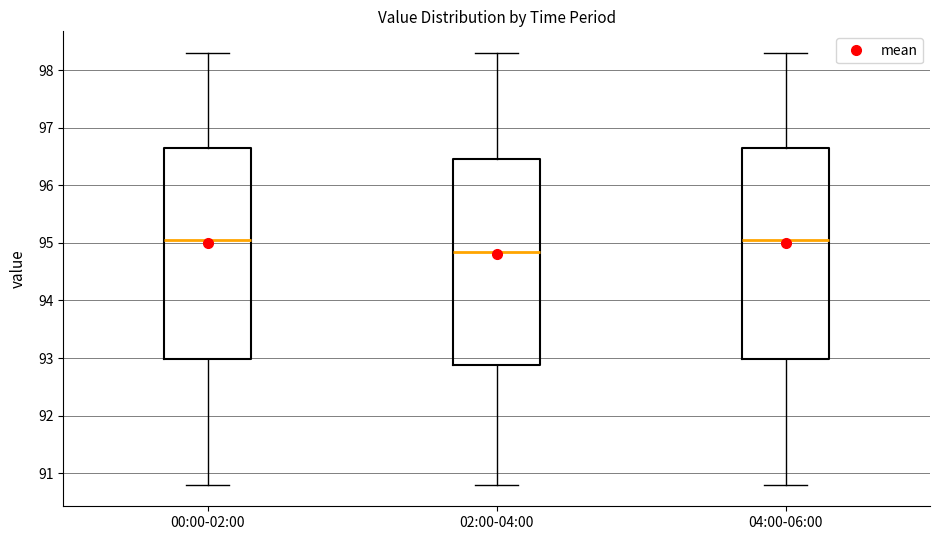

Reading left to right, transcribe this box plot: for each box, give where its median line is, the range the box spans, and where its two whiskers end, as read against the y-axis. The values are not printed on the chart, so give them approximately, as read against the axis.

00:00-02:00: median 95.1, box 93.0 to 96.7, whiskers 90.8 to 98.3
02:00-04:00: median 94.9, box 92.9 to 96.5, whiskers 90.8 to 98.3
04:00-06:00: median 95.1, box 93.0 to 96.7, whiskers 90.8 to 98.3